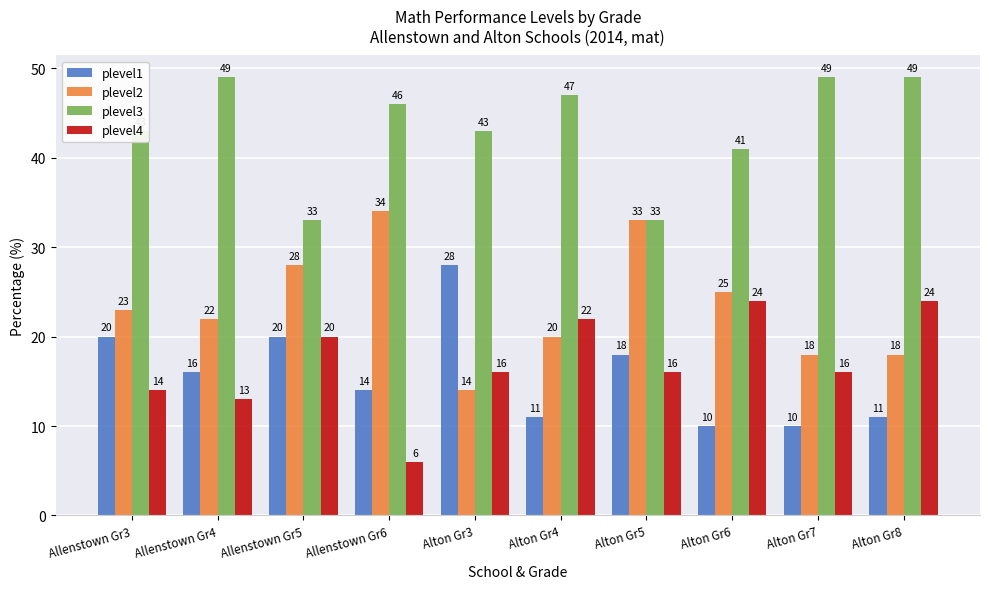

What are all the series names shown in the legend?

plevel1, plevel2, plevel3, plevel4